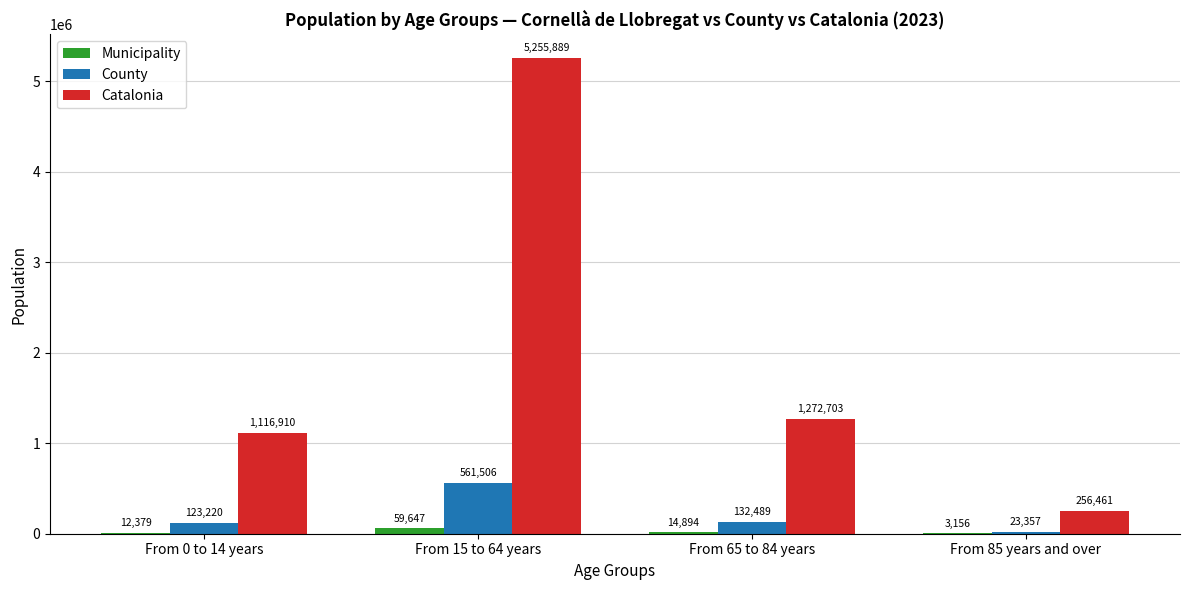

What is the sum of the Municipality values at From 85 years and over and From 65 to 84 years?

18050